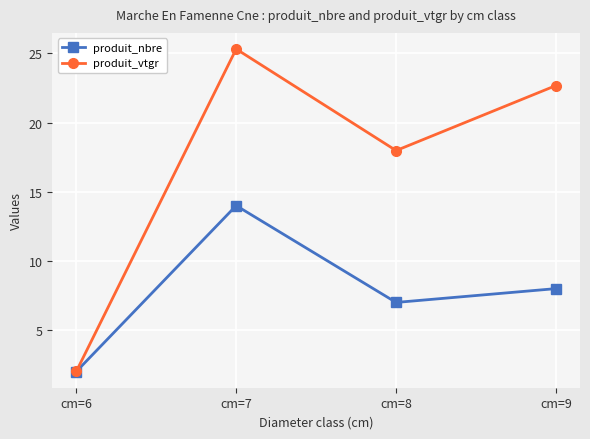

Rank the categories by produit_vtgr value from lowest to highest.

cm=6, cm=8, cm=9, cm=7